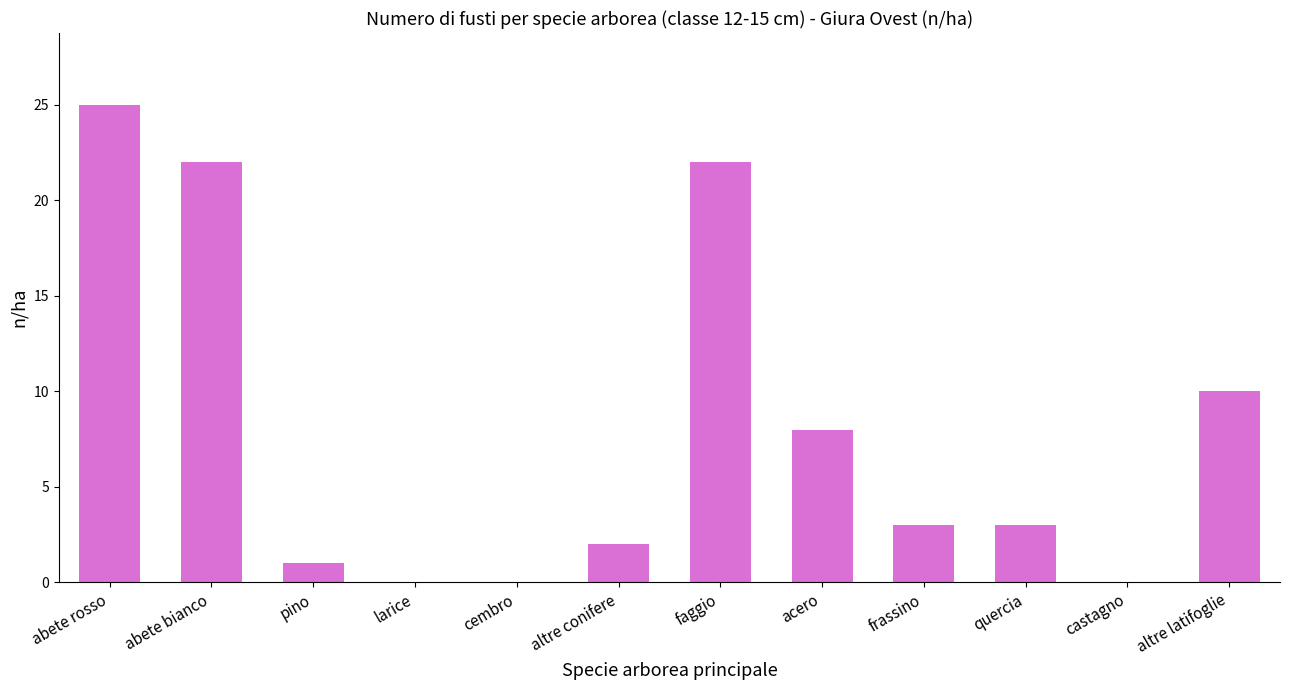

The value at altre conifere is 3. True or false?

False